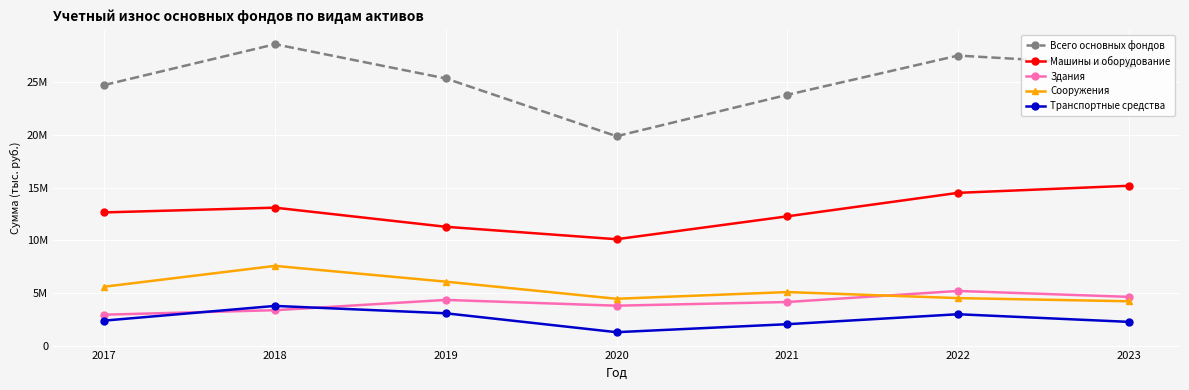

What is the approximate value of Транспортные средства at 2020, to the nearest 10?

1328500